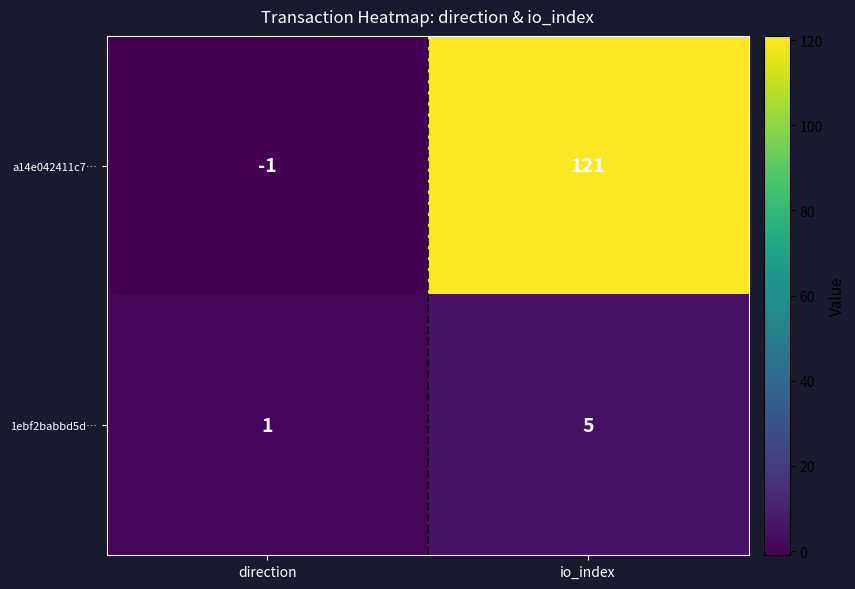

At which category is the sum across all series the highest?

io_index